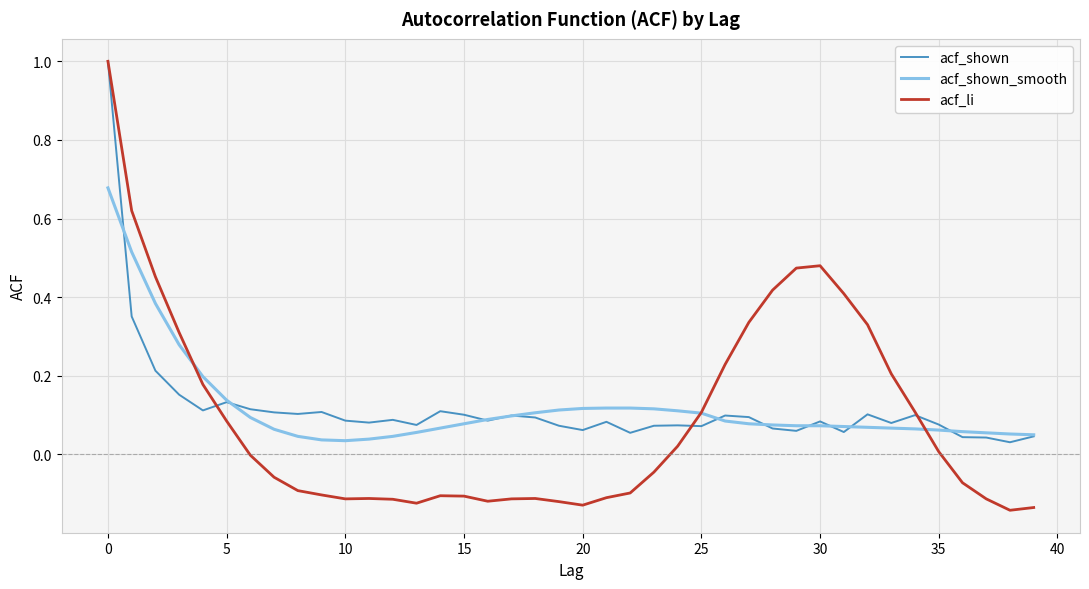

What is the maximum value for acf_li?

1.0